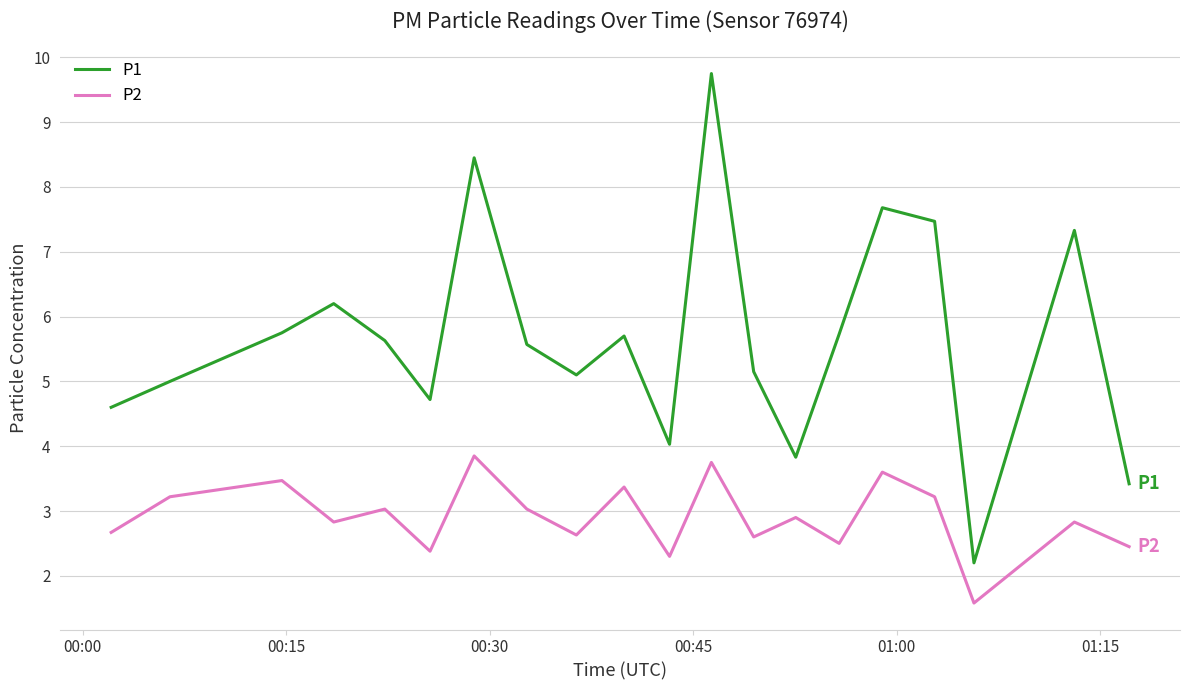

What is the difference between the maximum and minimum values in the P2 series?

2.3